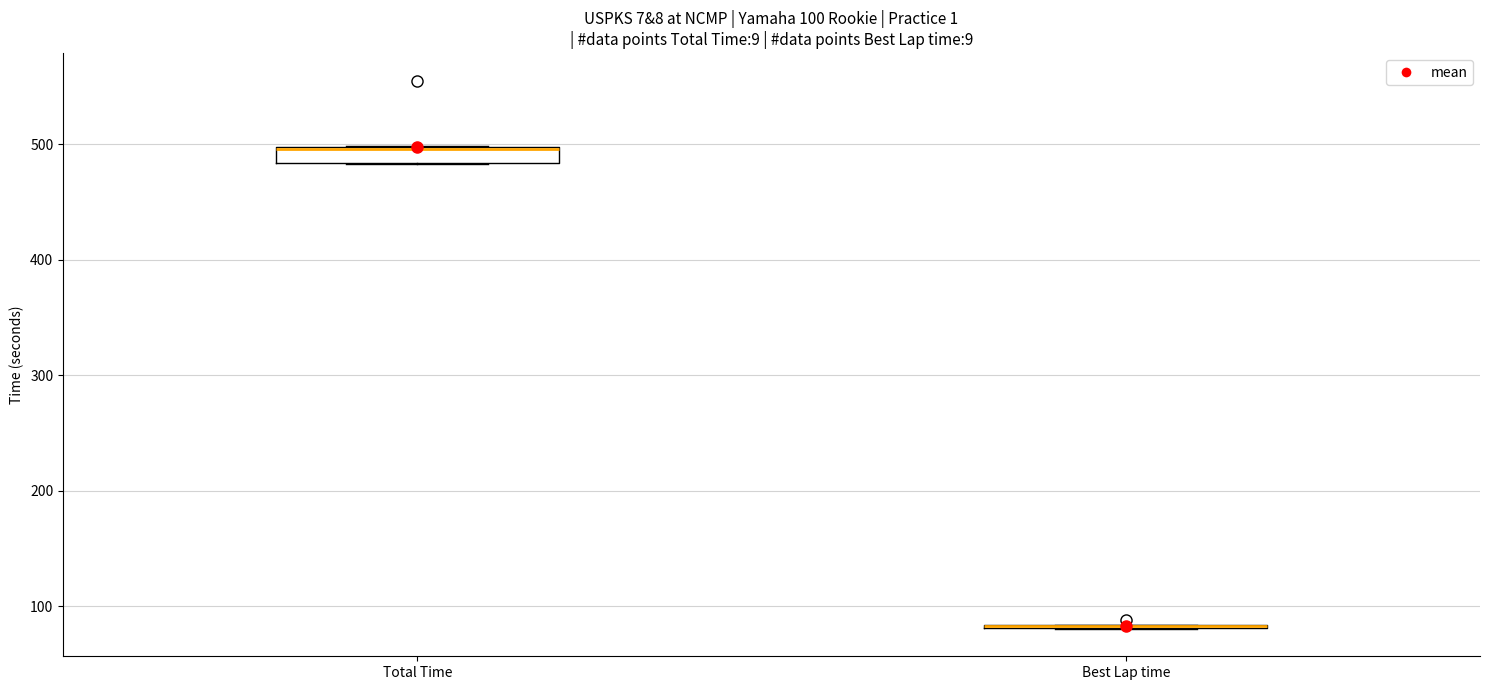

Comparing the boxes themselves (not the whiskers), which one is the tallest?

Total Time